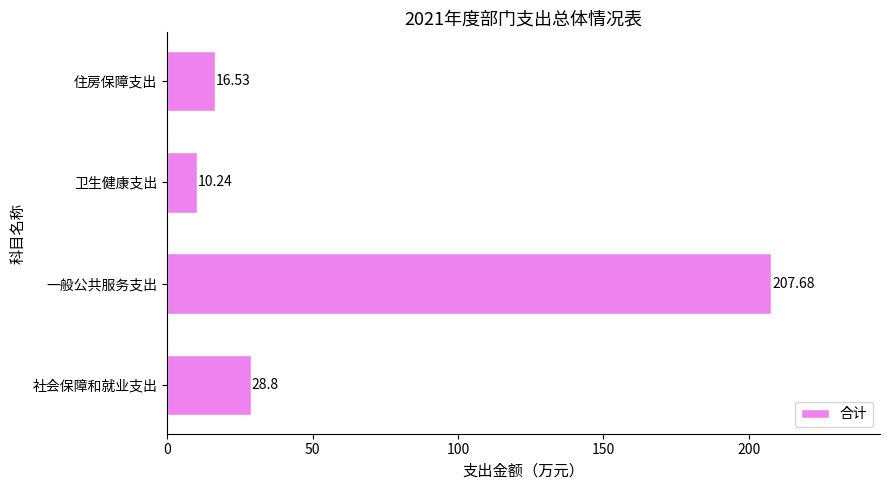

Between 社会保障和就业支出 and 卫生健康支出, which is larger?

社会保障和就业支出